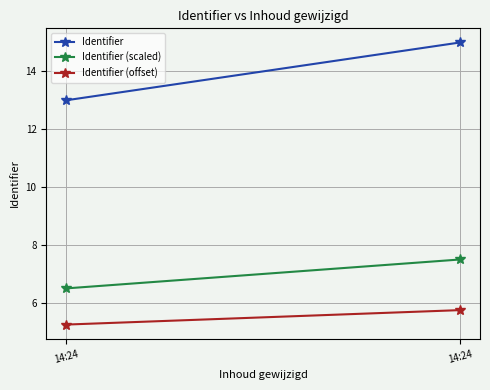

Reading right to left, list all the values displayed in this chart.

Identifier: 15.0	13.0
Identifier (scaled): 7.5	6.5
Identifier (offset): 5.8	5.2